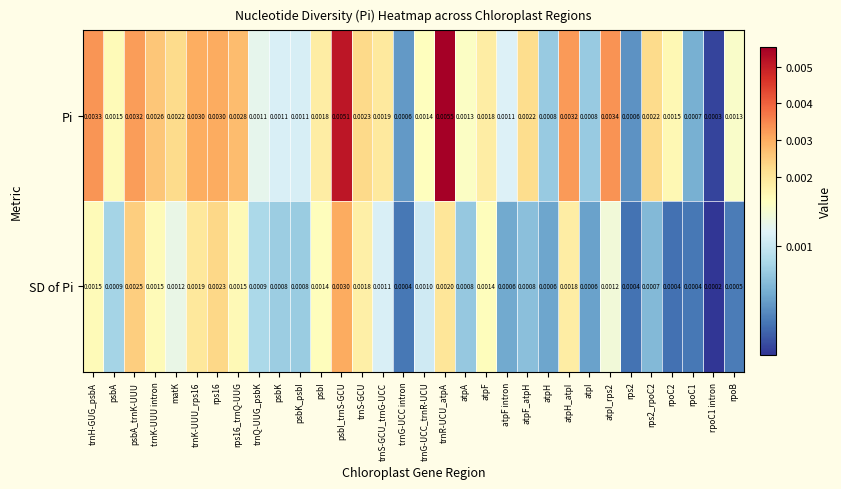

Between atpF intron and rpoC1 intron, which series saw the biggest shift?

Pi